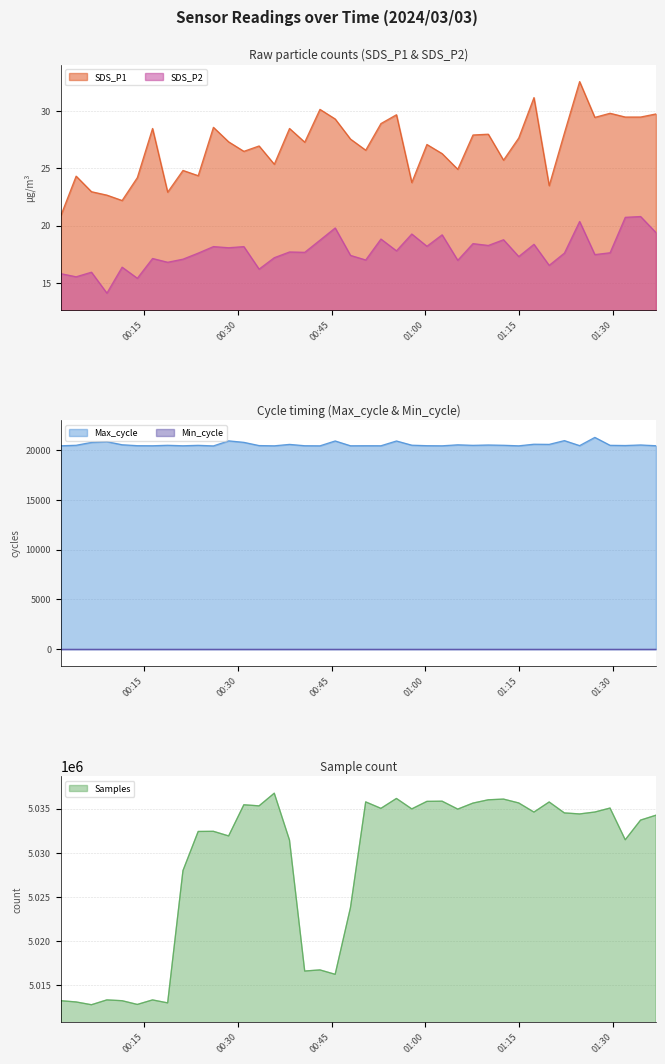

What position from the left is 2024/03/03 01:02:41?

26